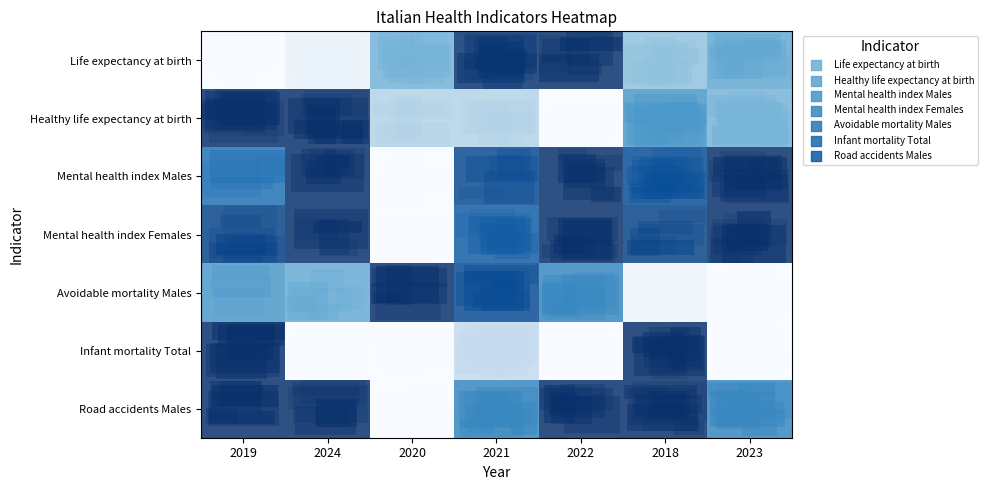

At how many categories does at least one series exceed 0?

7